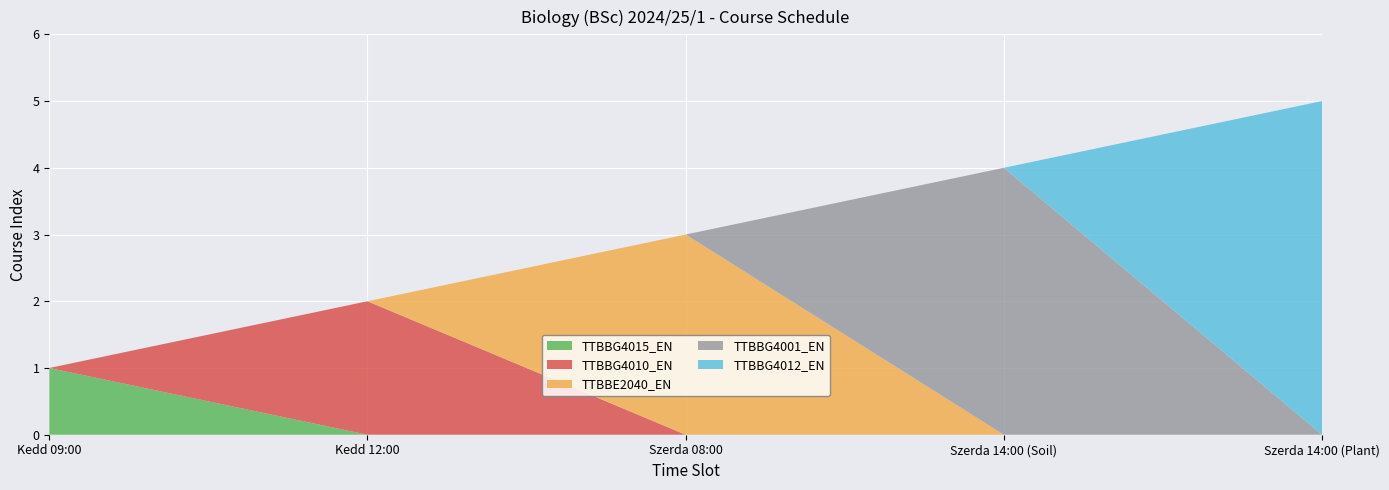

Reading right to left, transcribe all the data shown in this chart.

Szerda 14:00 (Plant)=5	Szerda 14:00 (Soil)=4	Szerda 08:00=3	Kedd 12:00=2	Kedd 09:00=1